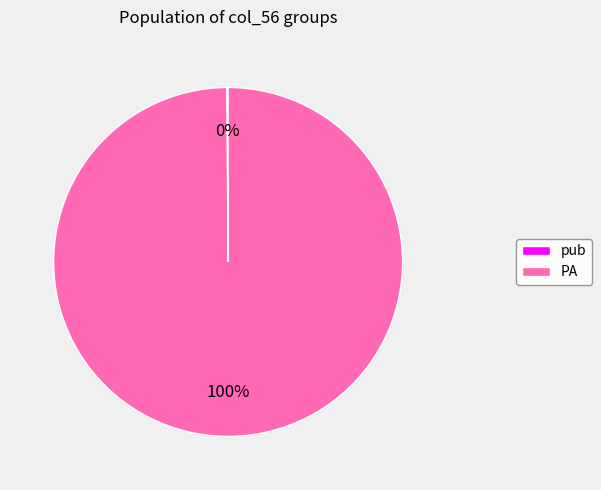

To the nearest percent, what percentage of the pie is PA?

100%